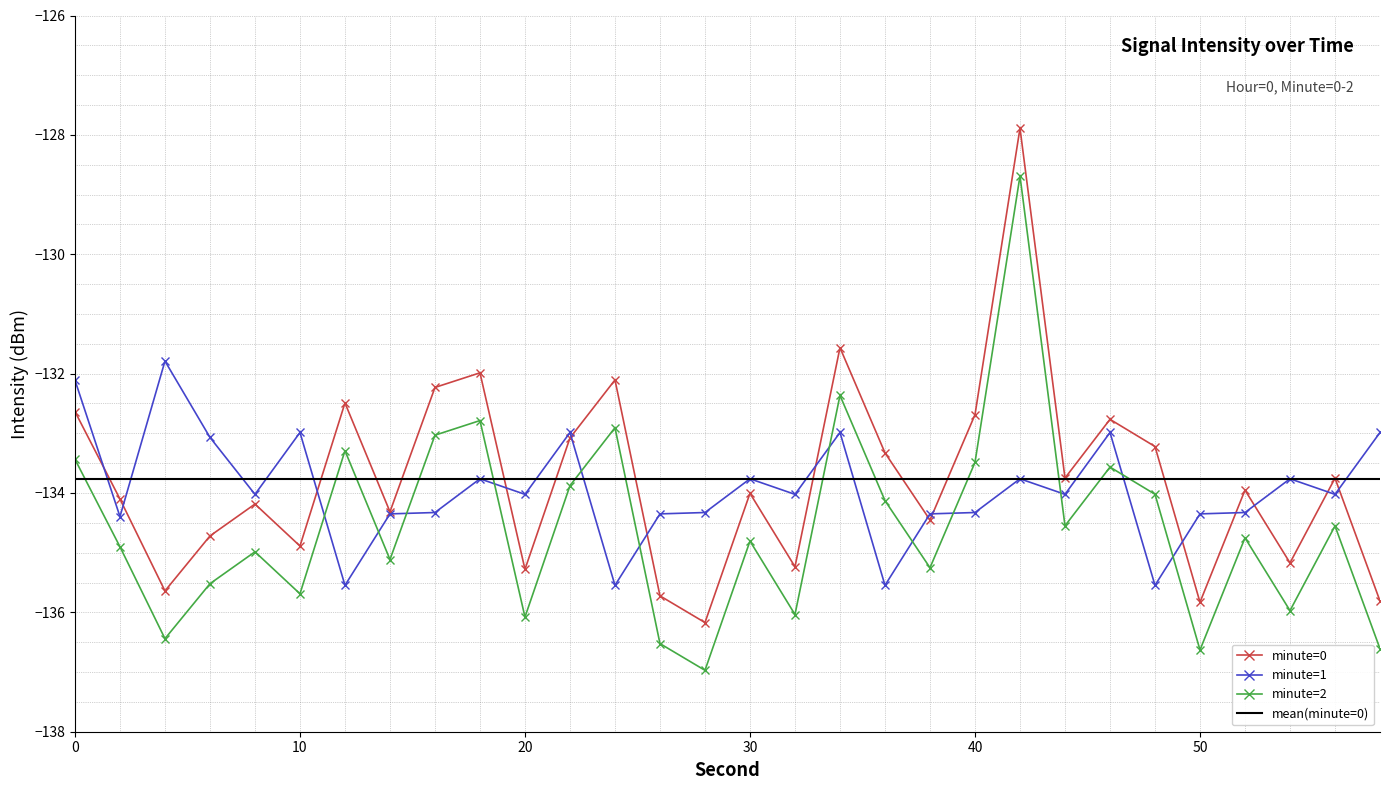

What is the lowest value of the minute=0 series?

-136.2